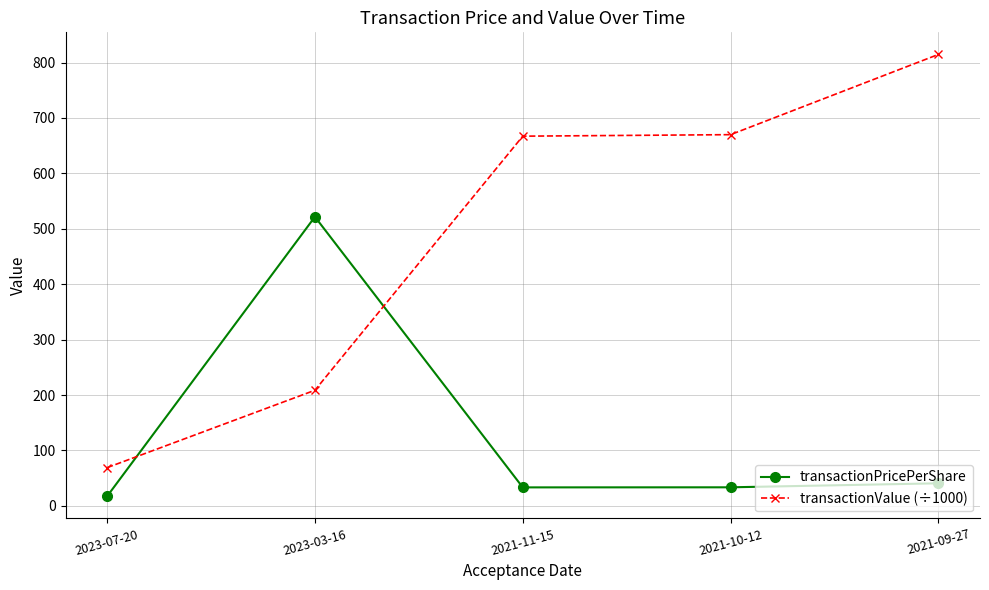

True or false: transactionValue (÷1000) has a value of 669.9 at 2021-10-12.

True